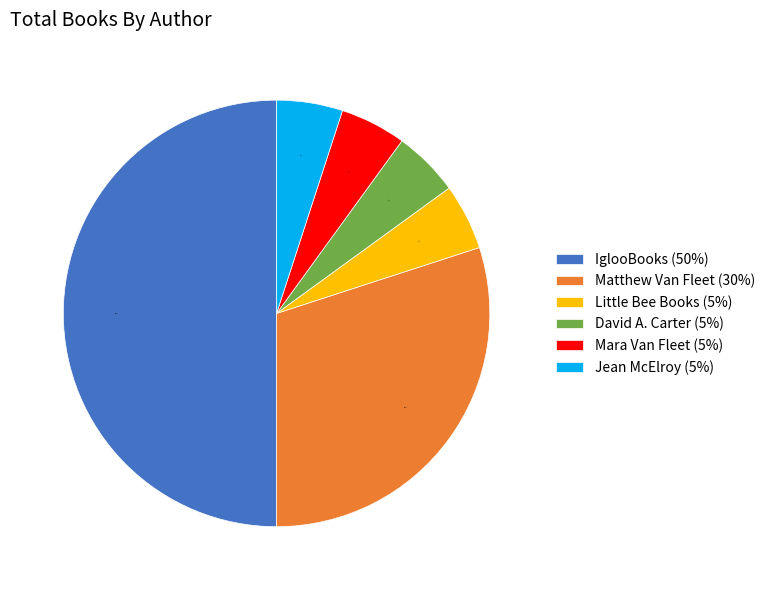

To the nearest percent, what portion does IglooBooks represent?

50%